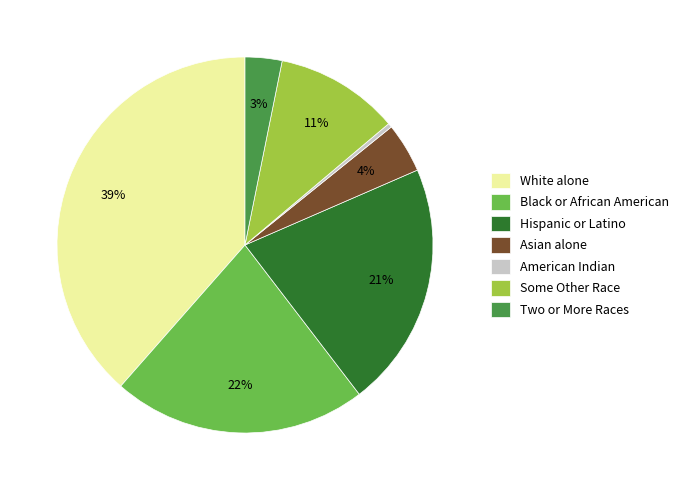

Does Hispanic or Latino represent more than half of the total?

No